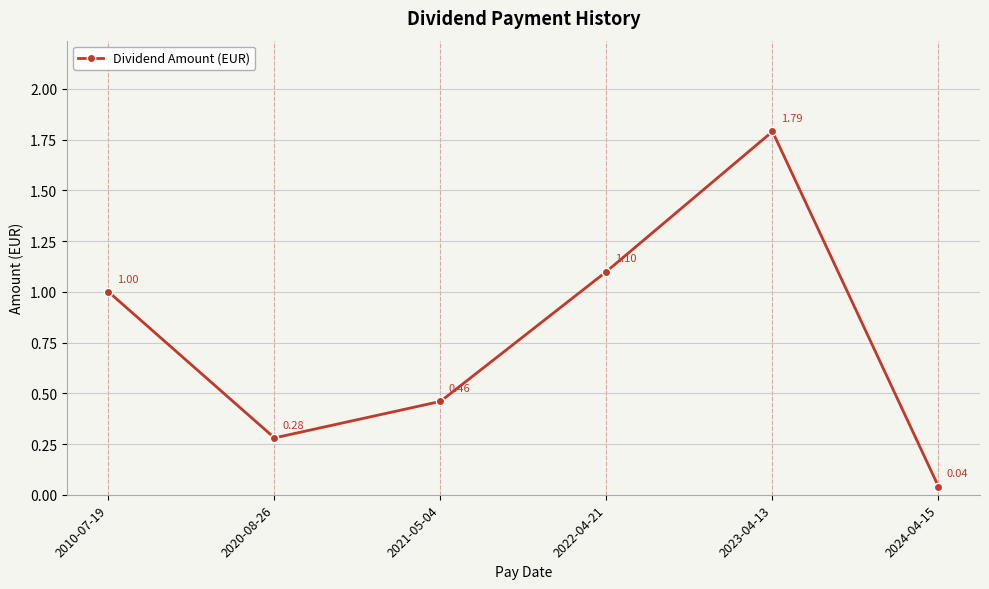

How many interior local peaks (higher than both neighbors) does the data have?

1